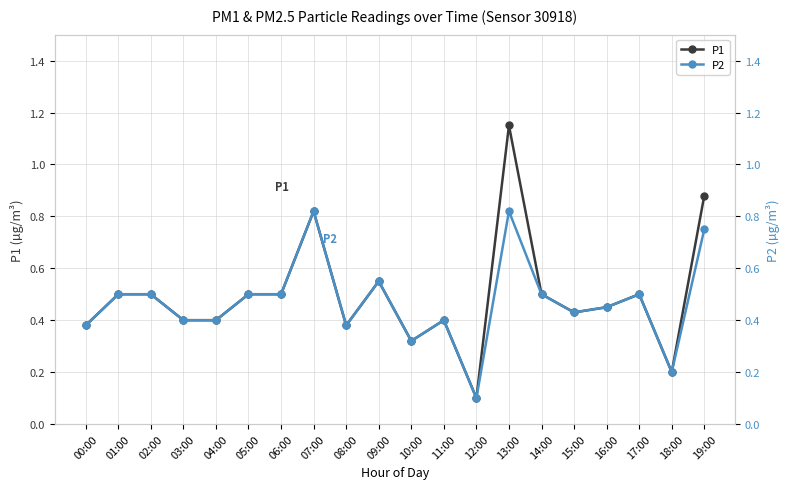

What is the difference between the maximum and minimum values in the P2 series?

0.7